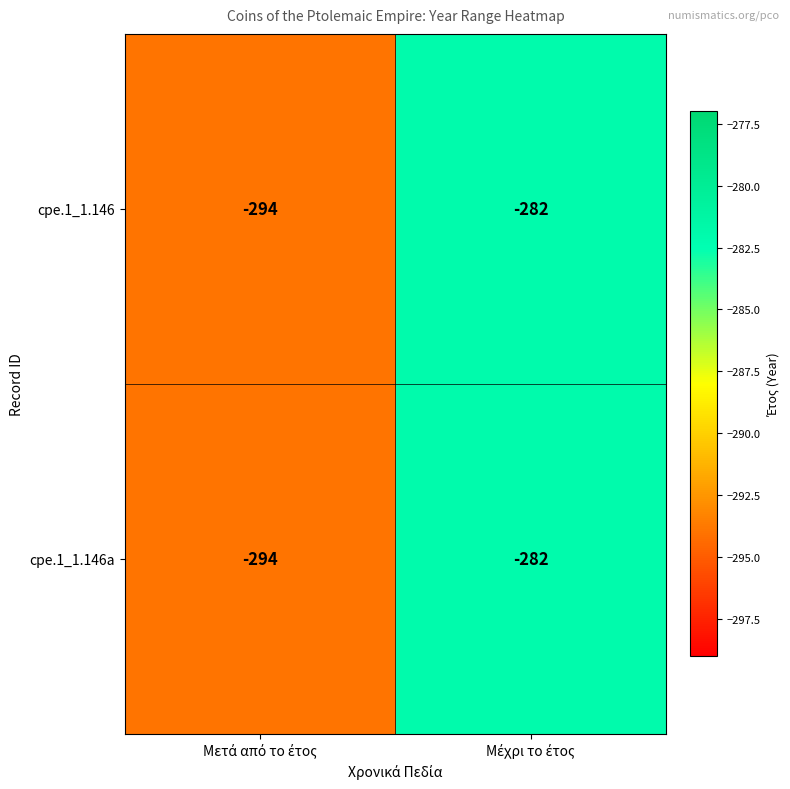

What is the smallest value displayed?

-294